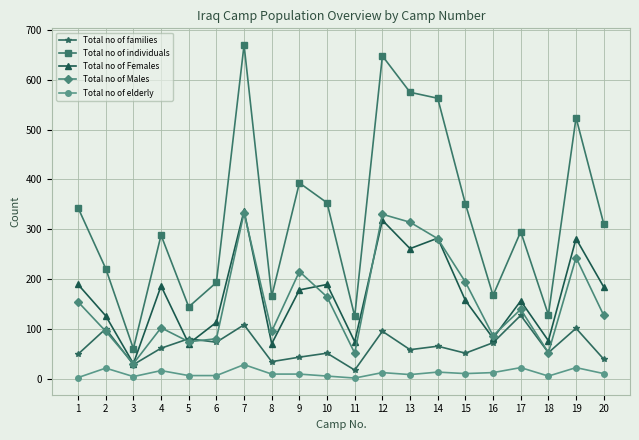

Is the value of Total no of elderly at 17 greater than the value of Total no of families at 4?

No